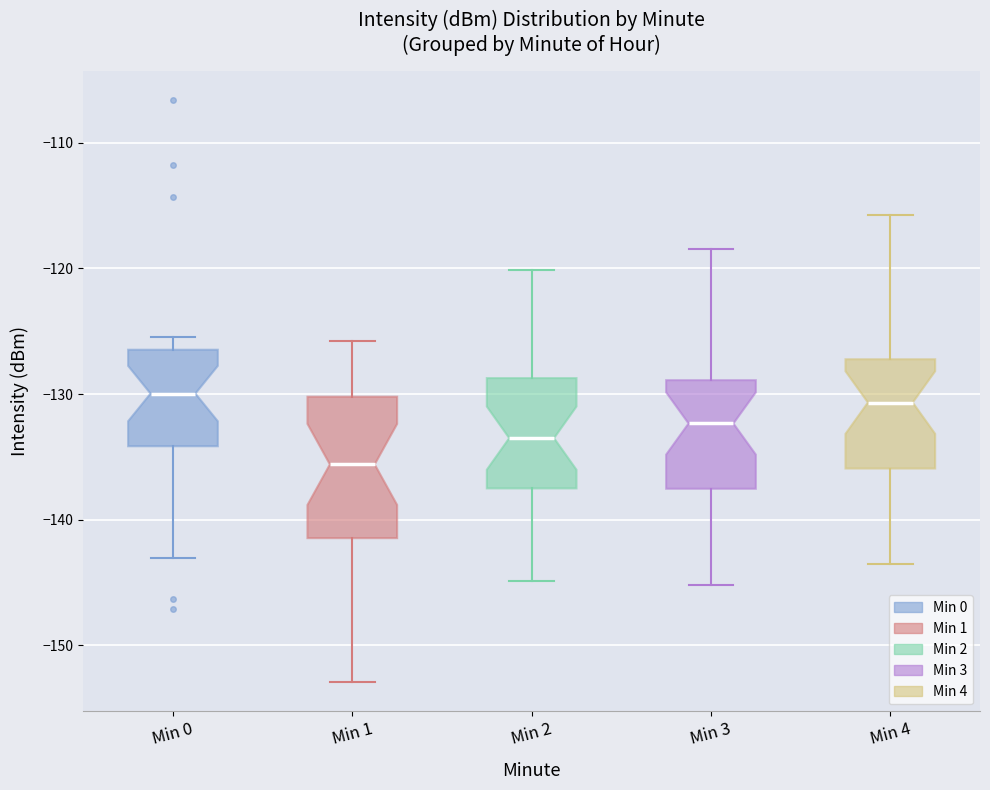

Where does the lower whisker of the box for Min 3 end on the y-axis? The values are not printed on the chart, so give them approximately, as read against the axis.

-145